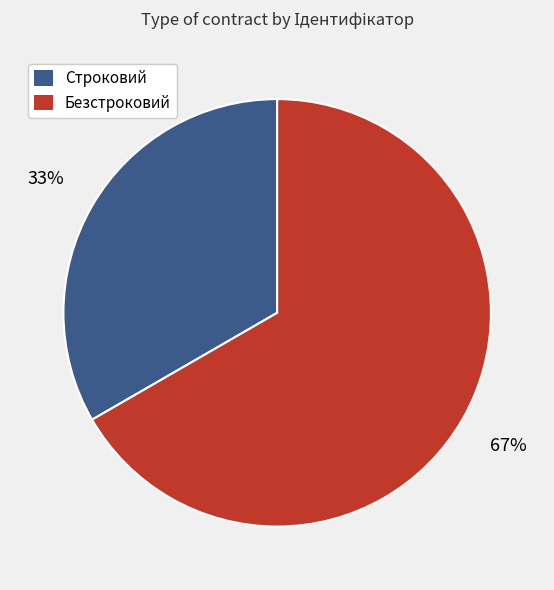

What is the ratio of the value at Строковий to the value at Безстроковий?

0.5